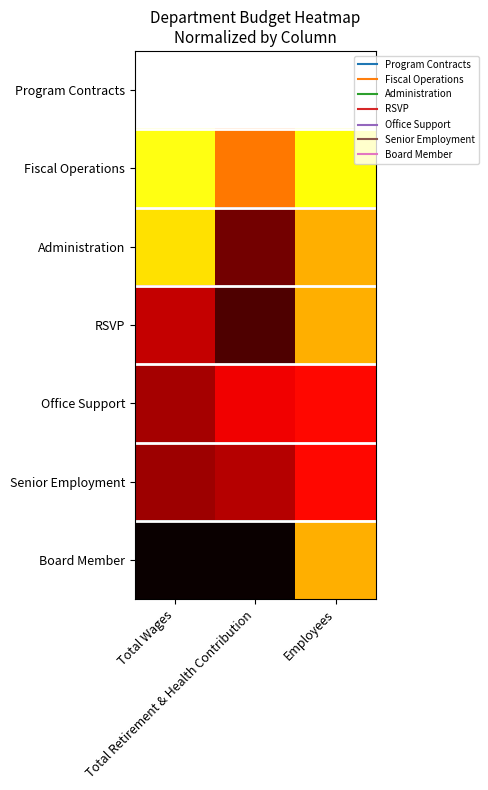

Reading left to right, extract all data points from this chart.

Program Contracts: Total Wages=1.0	Total Retirement & Health Contribution=1.0	Employees=1.0
Fiscal Operations: Total Wages=0.8	Total Retirement & Health Contribution=0.5	Employees=0.8
Administration: Total Wages=0.7	Total Retirement & Health Contribution=0.2	Employees=0.6
RSVP: Total Wages=0.3	Total Retirement & Health Contribution=0.1	Employees=0.6
Office Support: Total Wages=0.2	Total Retirement & Health Contribution=0.3	Employees=0.4
Senior Employment: Total Wages=0.2	Total Retirement & Health Contribution=0.3	Employees=0.4
Board Member: Total Wages=0.0	Total Retirement & Health Contribution=0.0	Employees=0.6